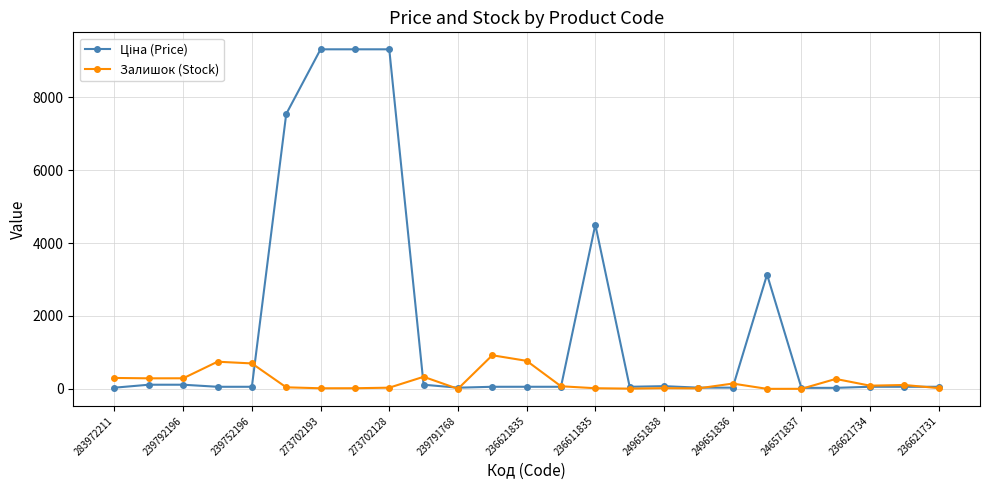

True or false: Залишок (Stock) has more than 2 interior local peaks.

True